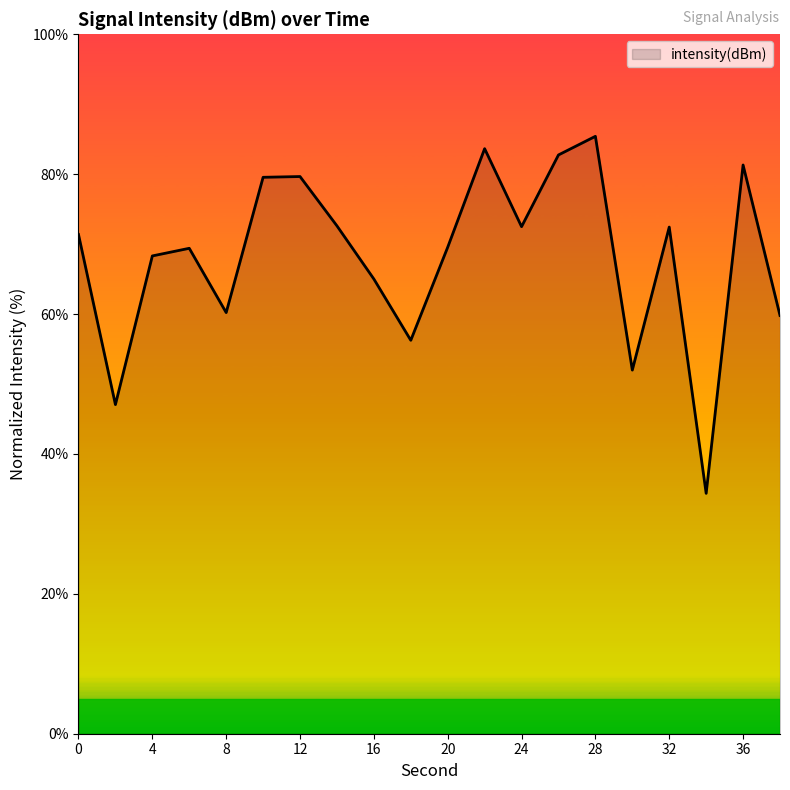

What is the smallest value displayed?

34.4